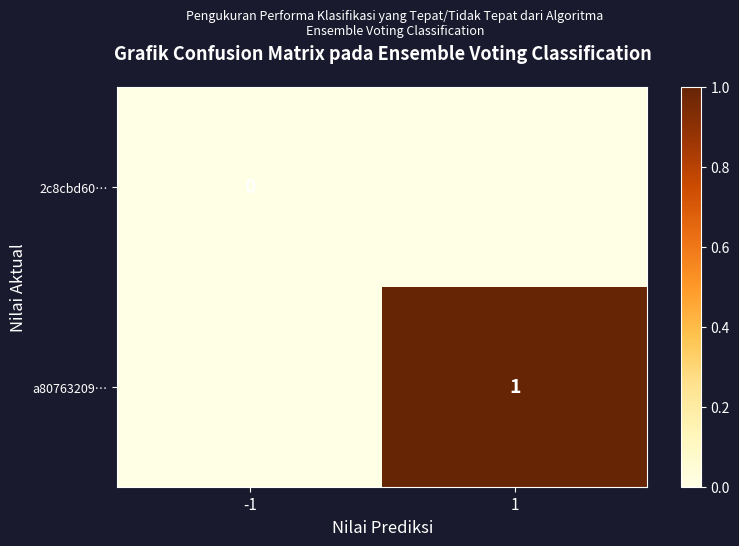

The a80763209… series shows 0 at 1. True or false?

False